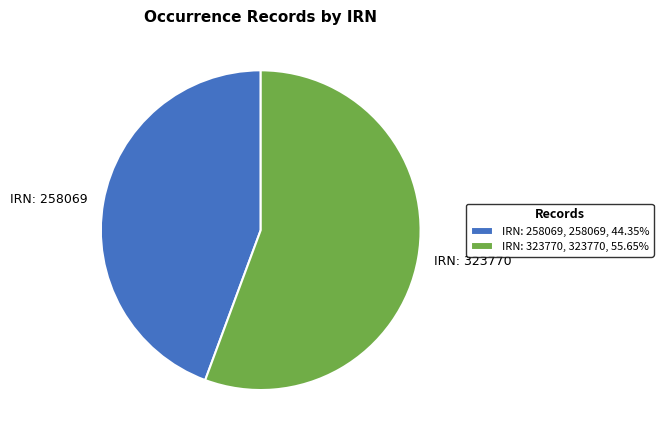

Is there any slice that represents more than half of the pie?

Yes